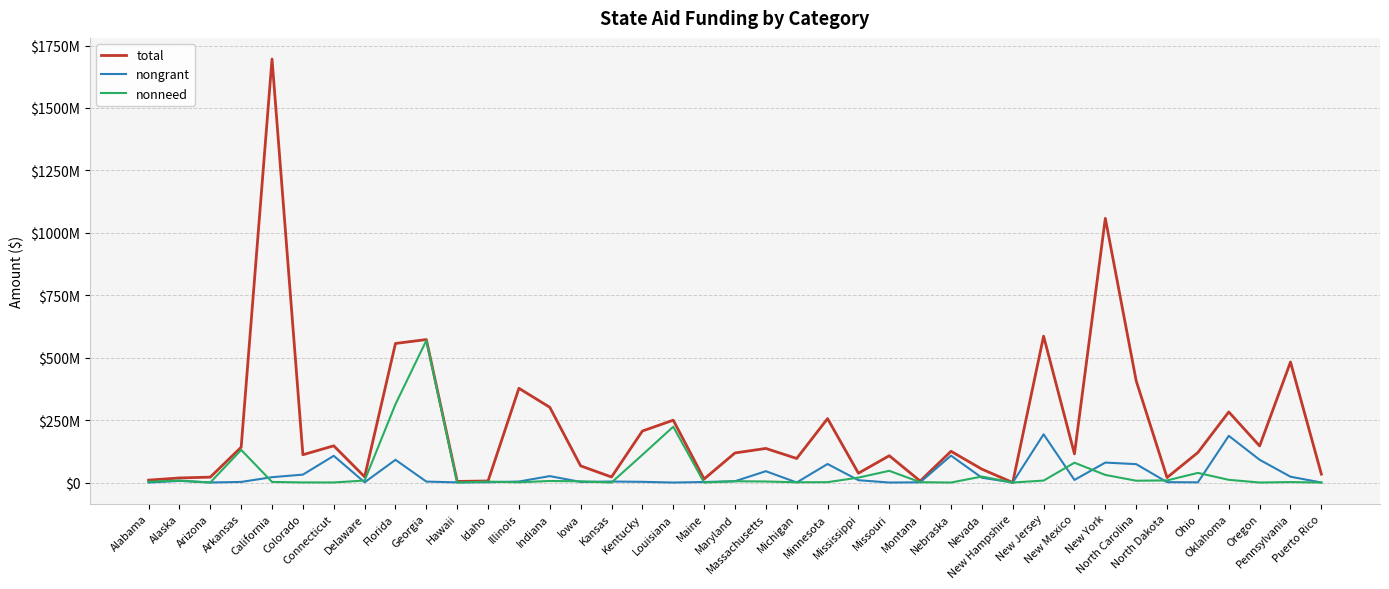

Between which two adjacent categories do nonneed and nongrant first intersect?

Alaska and Arizona